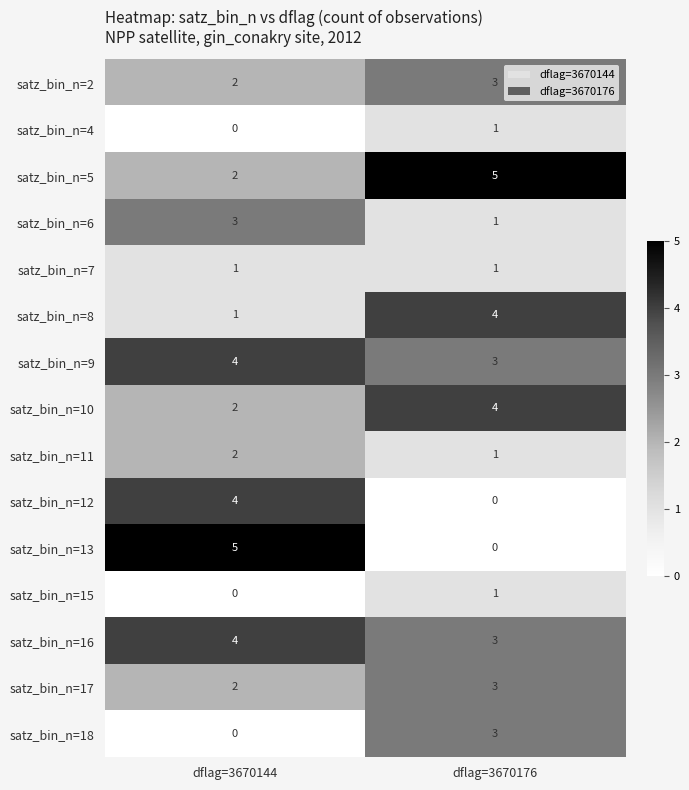

What is the total value across all series at dflag=3670176?

33